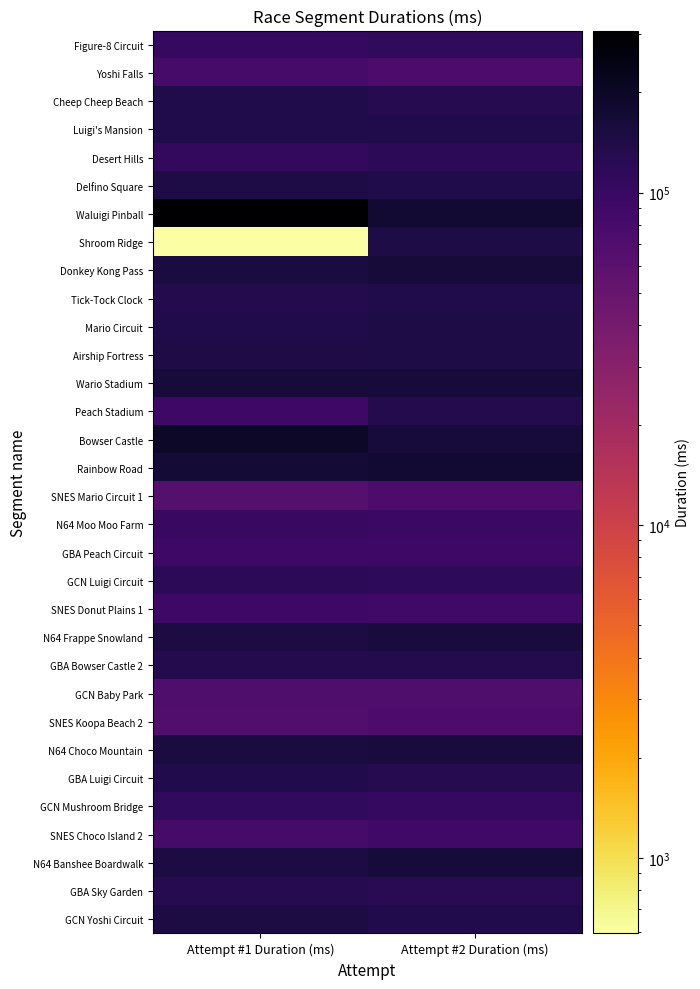

List the series in order of their peak value, highest first.

Waluigi Pinball, Bowser Castle, Rainbow Road, Donkey Kong Pass, Wario Stadium, N64 Banshee Boardwalk, N64 Frappe Snowland, N64 Choco Mountain, GCN Yoshi Circuit, Airship Fortress, Mario Circuit, Delfino Square, Shroom Ridge, Luigi's Mansion, Tick-Tock Clock, Cheep Cheep Beach, GBA Luigi Circuit, GBA Bowser Castle 2, Peach Stadium, GBA Sky Garden, Desert Hills, GCN Luigi Circuit, GCN Mushroom Bridge, Figure-8 Circuit, N64 Moo Moo Farm, GBA Peach Circuit, SNES Donut Plains 1, SNES Choco Island 2, Yoshi Falls, SNES Mario Circuit 1, SNES Koopa Beach 2, GCN Baby Park